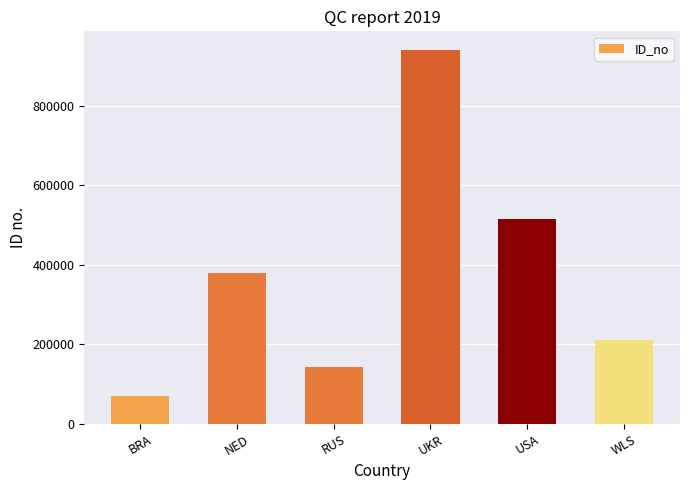

The value at UKR is 940056. True or false?

True